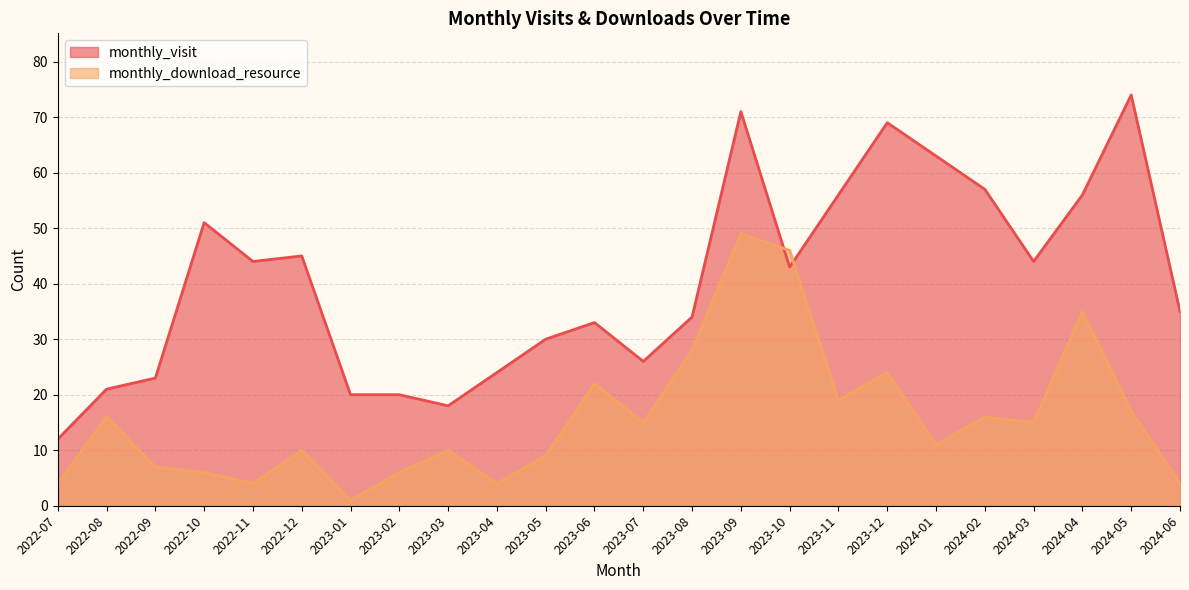

What is the value of the monthly_visit point at the 21st from the left?

44